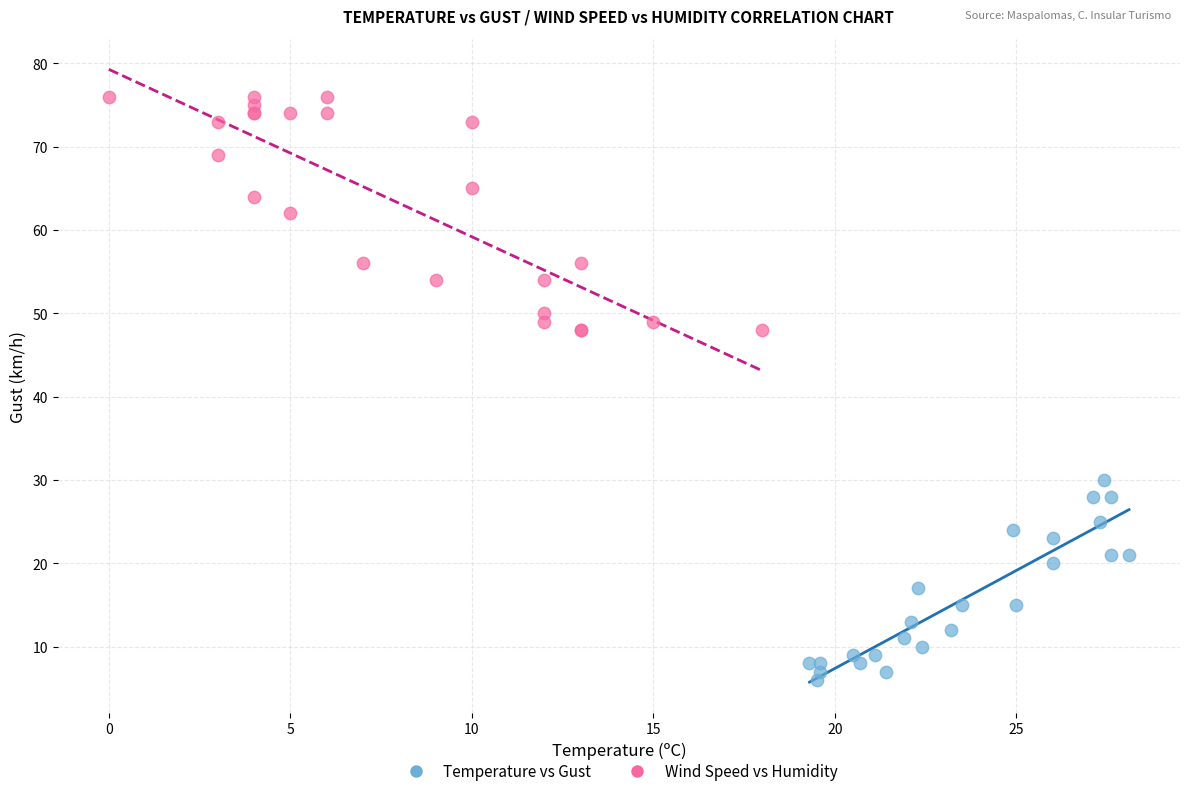

Which series contains the lowest Y value?

Temperature vs Gust